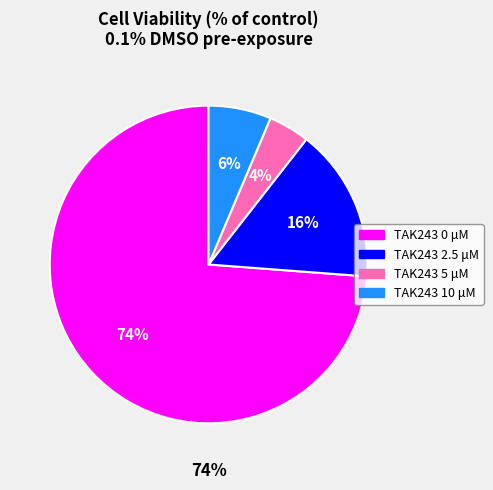

How many segments does this pie chart have?

4